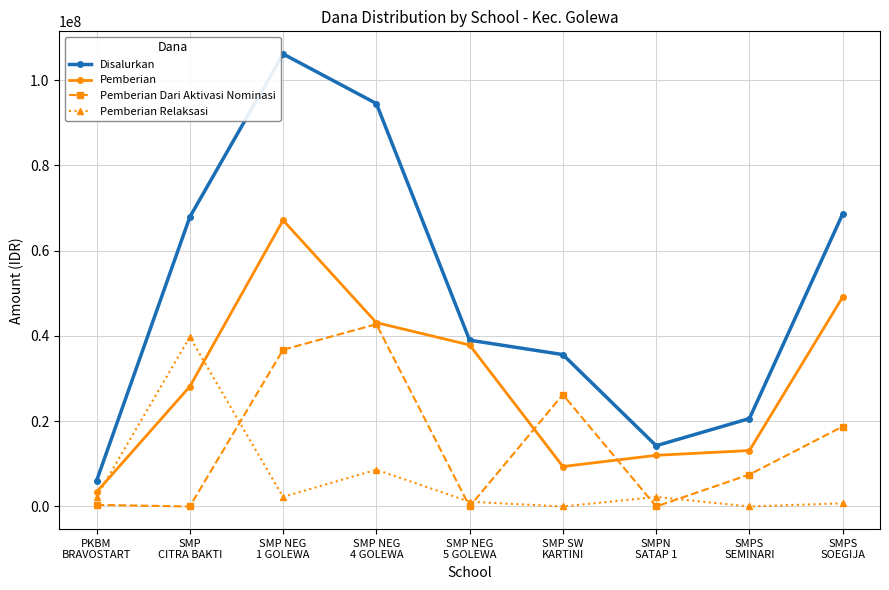

What are all the series names shown in the legend?

Disalurkan, Pemberian, Pemberian Dari Aktivasi Nominasi, Pemberian Relaksasi